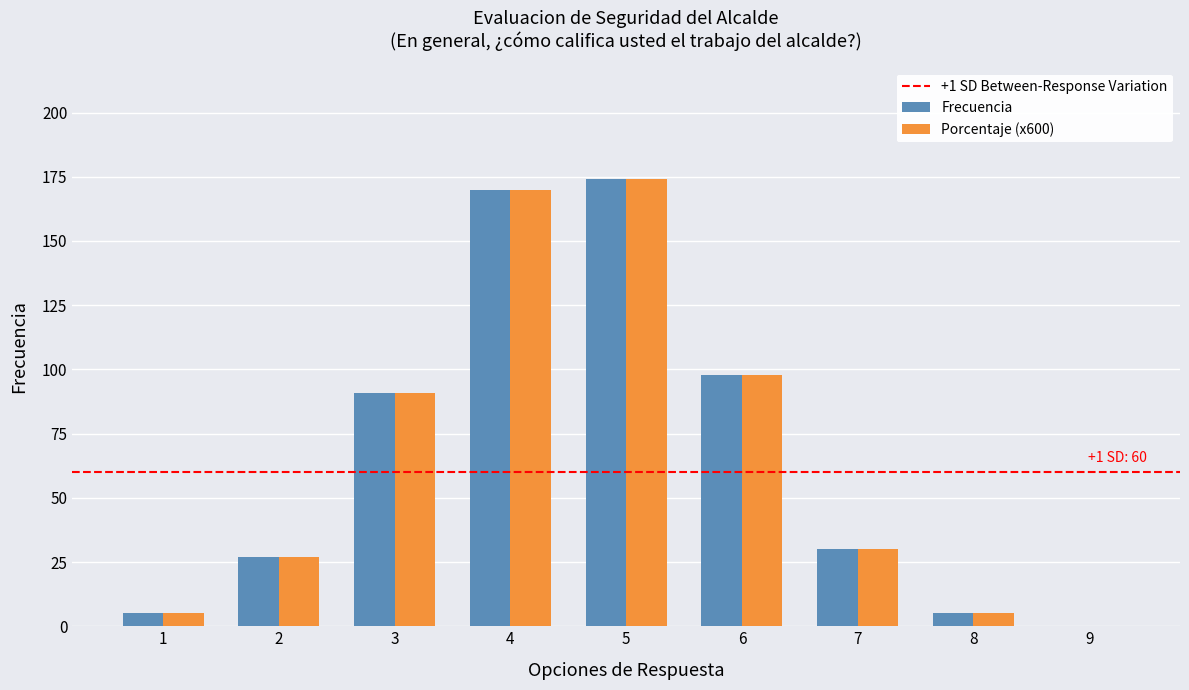

True or false: Frecuencia has a value of 5 at 8.

True